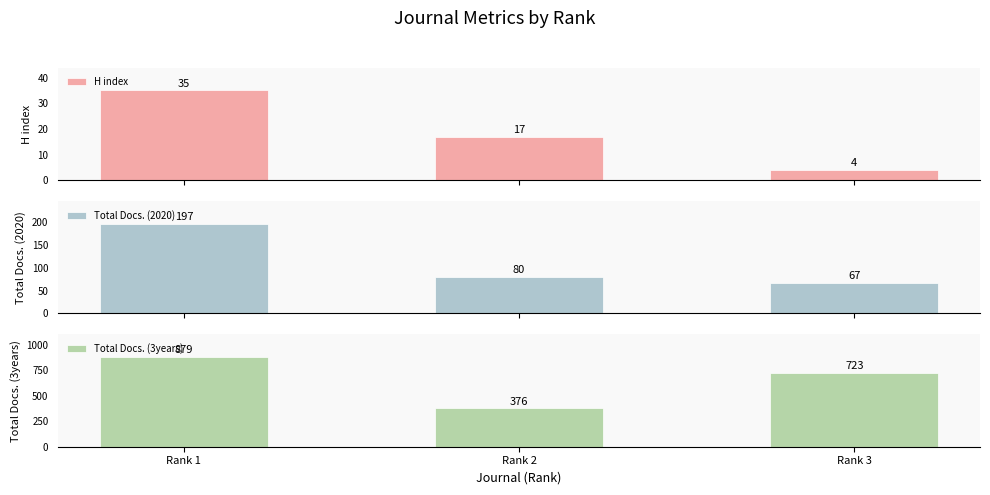

What is the average value of the Total Docs. (2020) series?

115